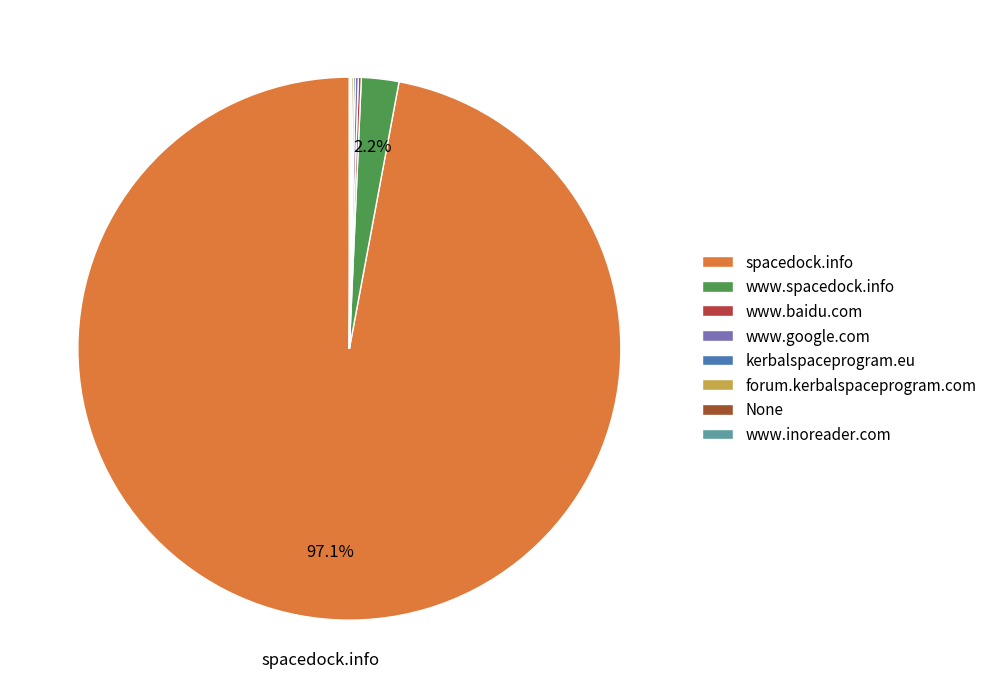

What is the change in value from www.baidu.com to None?

-2